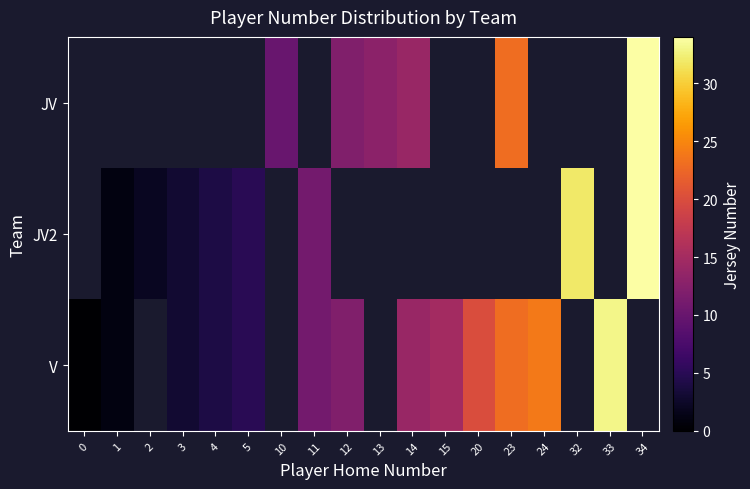

Where does the JV series first go above 13?

14